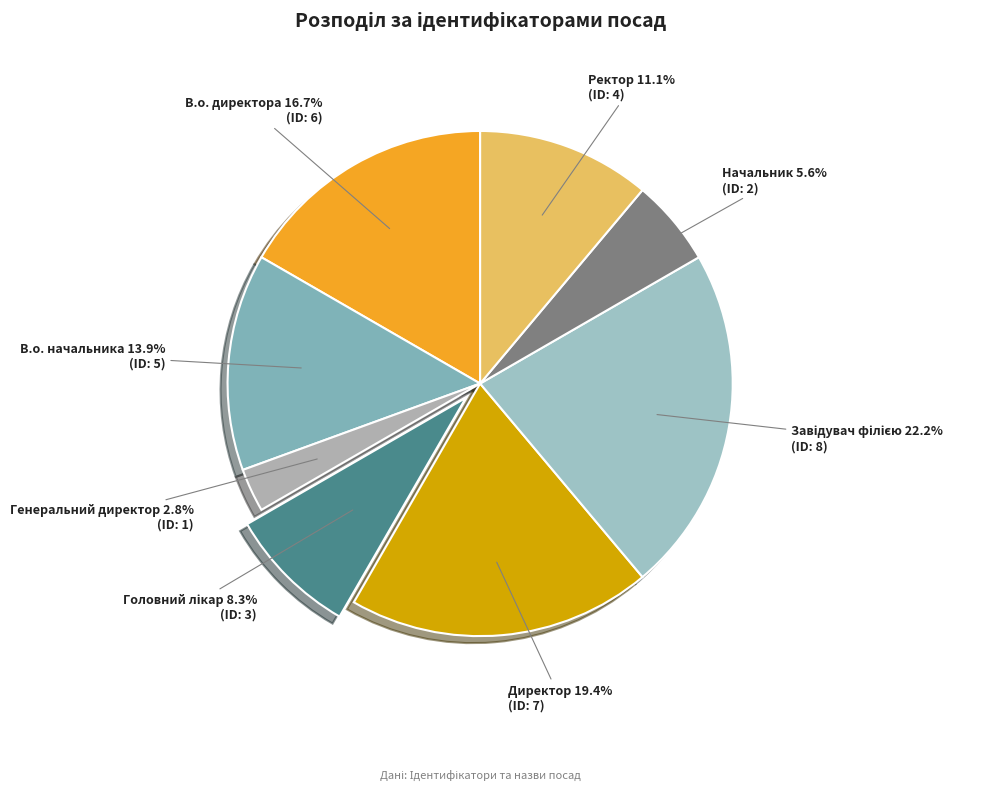

To the nearest percent, what is the difference between the largest and smallest slice percentages?

19%